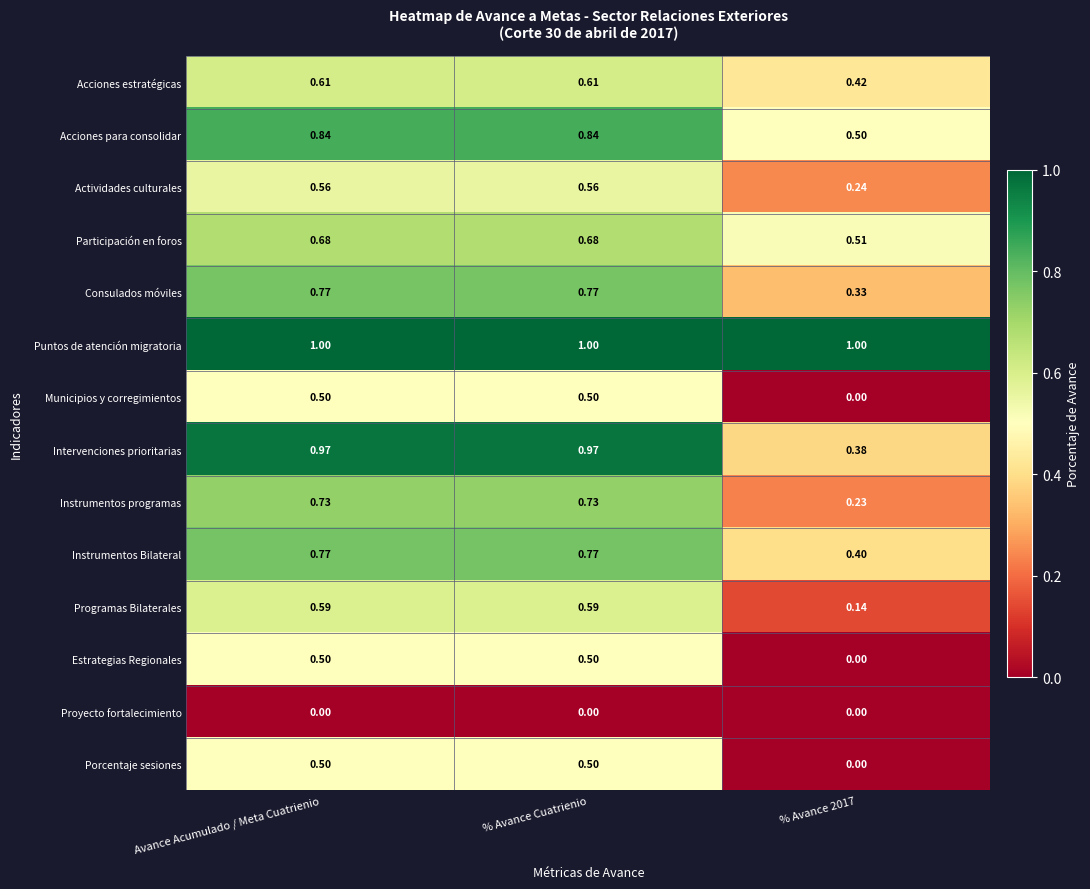

Between Avance Acumulado / Meta Cuatrienio and % Avance 2017, which series saw the biggest shift?

Intervenciones prioritarias